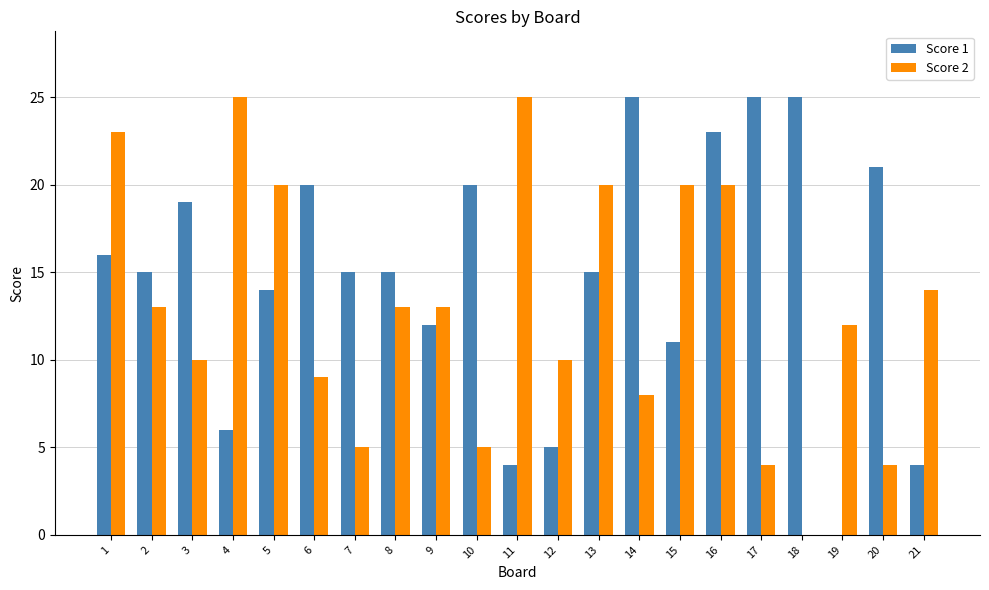

Which series changed the most between 17 and 21?

Score 1